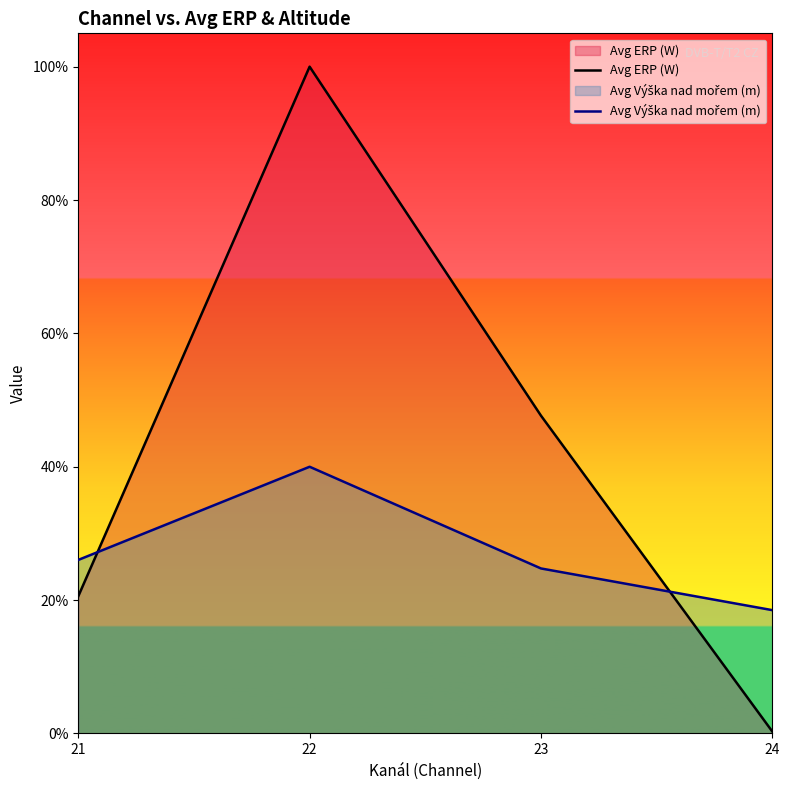

Rank the series by their maximum value, from lowest to highest.

Avg Výška nad mořem (m), Avg ERP (W)